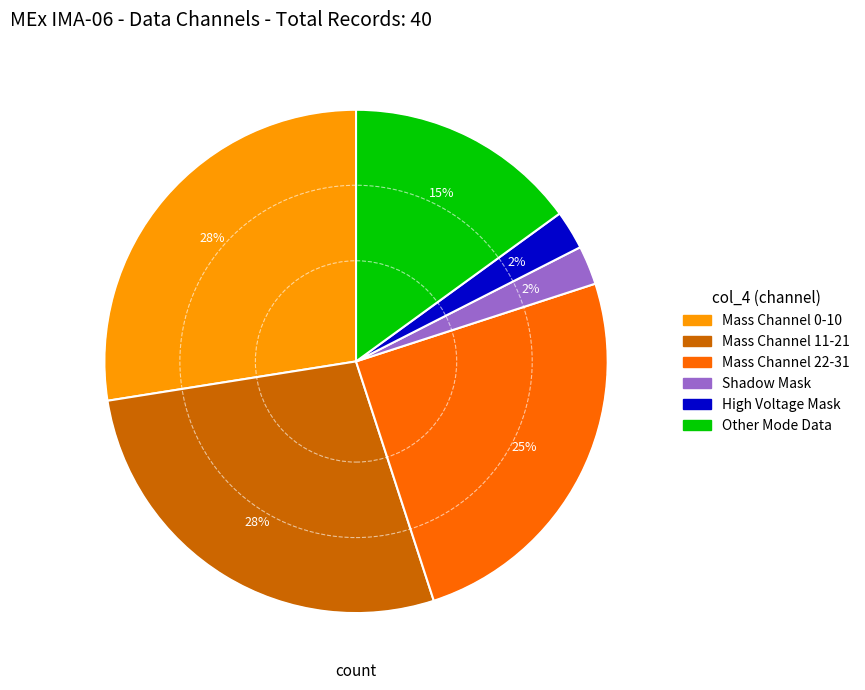

To the nearest percent, what is the average slice percentage?

17%